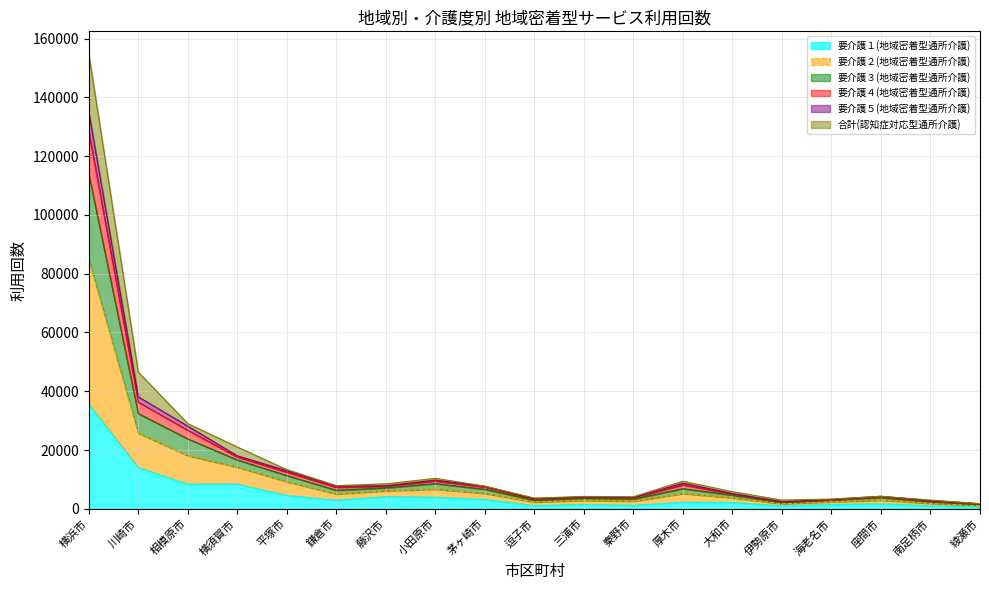

True or false: 要介護１(地域密着型通所介護) and 要介護５(地域密着型通所介護) intersect in this chart.

False